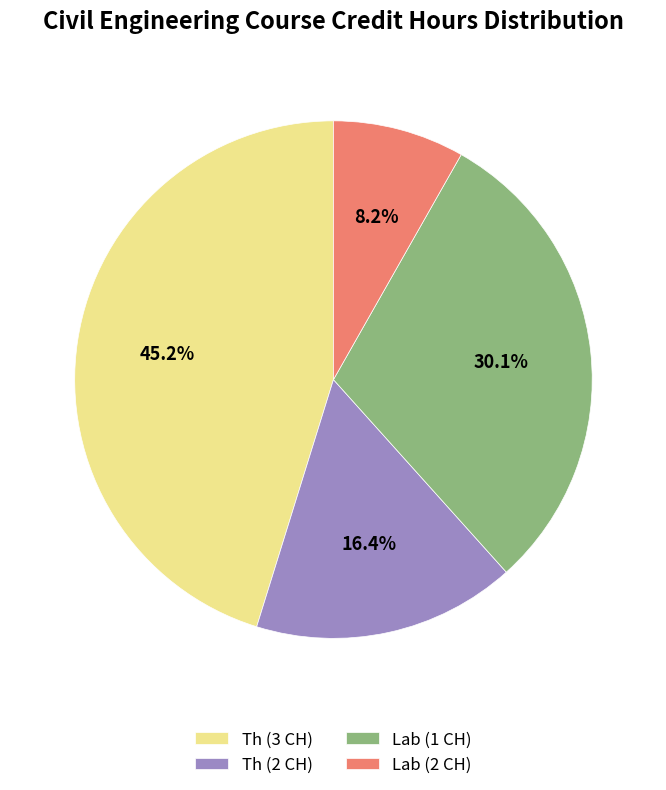

Rank the categories by value from highest to lowest.

Th (3 CH), Lab (1 CH), Th (2 CH), Lab (2 CH)